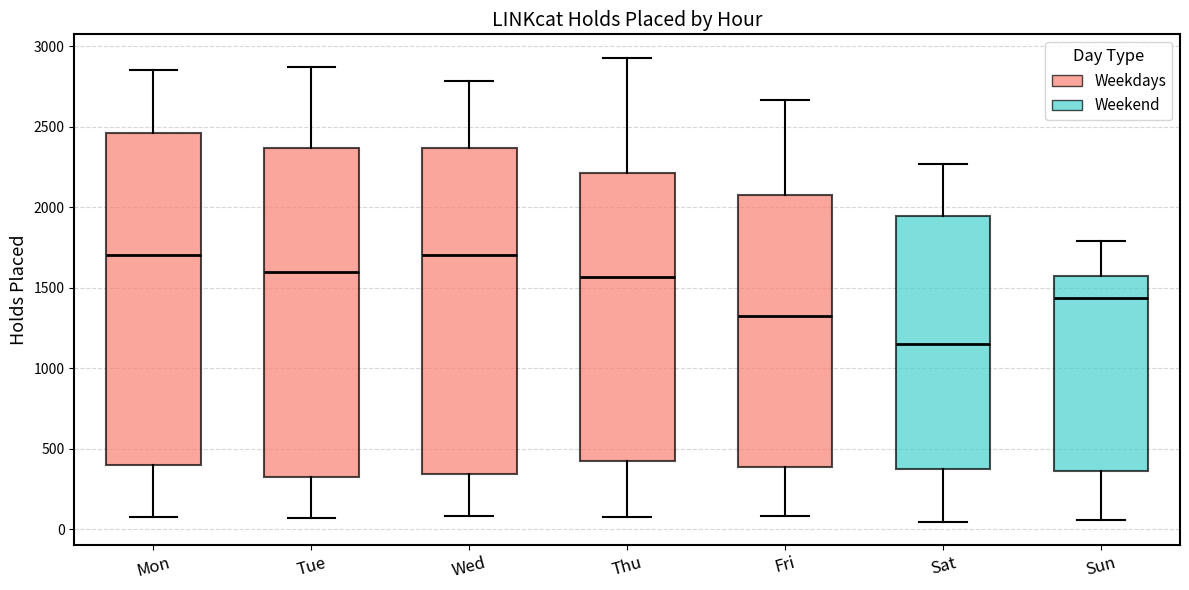

Reading left to right, read every box against the y-axis: the position of its median line, the range the box covers, and the ends of its whiskers. The values are not printed on the chart, so give them approximately, as read against the axis.

Mon: median 1700, box 400 to 2450, whiskers 50 to 2850
Tue: median 1600, box 300 to 2350, whiskers 50 to 2850
Wed: median 1700, box 350 to 2350, whiskers 100 to 2800
Thu: median 1550, box 450 to 2200, whiskers 100 to 2950
Fri: median 1350, box 400 to 2100, whiskers 100 to 2650
Sat: median 1150, box 400 to 1950, whiskers 50 to 2250
Sun: median 1450, box 350 to 1600, whiskers 50 to 1800